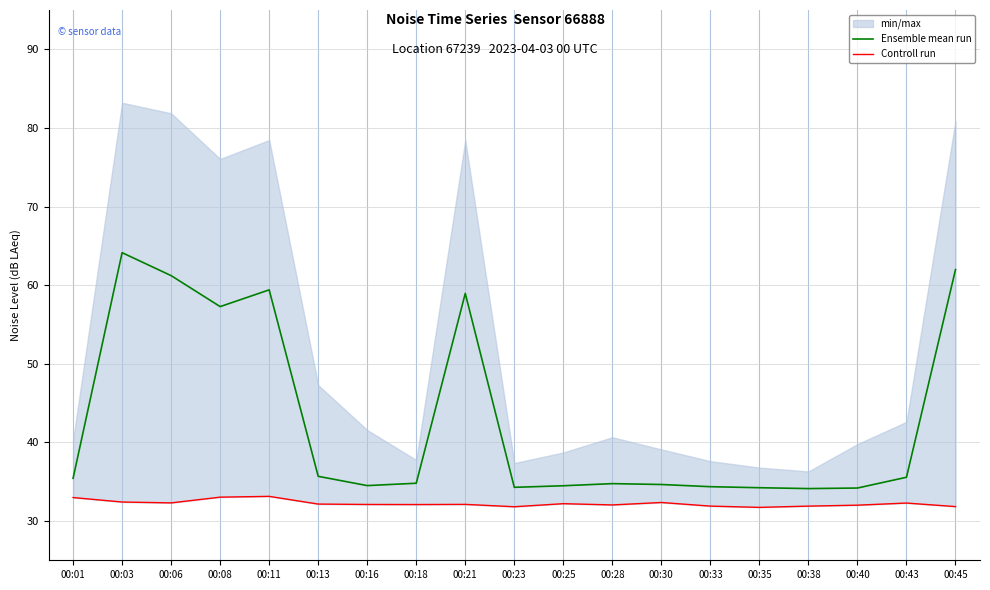

Reading left to right, transcribe all the data shown in this chart.

Ensemble mean run: 00:01=35.4	00:03=64.1	00:06=61.2	00:08=57.3	00:11=59.4	00:13=35.7	00:16=34.5	00:18=34.8	00:21=59.0	00:23=34.3	00:25=34.5	00:28=34.8	00:30=34.6	00:33=34.4	00:35=34.2	00:38=34.1	00:40=34.2	00:43=35.6	00:45=62.0
Controll run: 00:01=33.0	00:03=32.4	00:06=32.3	00:08=33.0	00:11=33.1	00:13=32.1	00:16=32.1	00:18=32.1	00:21=32.1	00:23=31.8	00:25=32.2	00:28=32.0	00:30=32.4	00:33=31.9	00:35=31.7	00:38=31.9	00:40=32.0	00:43=32.3	00:45=31.8